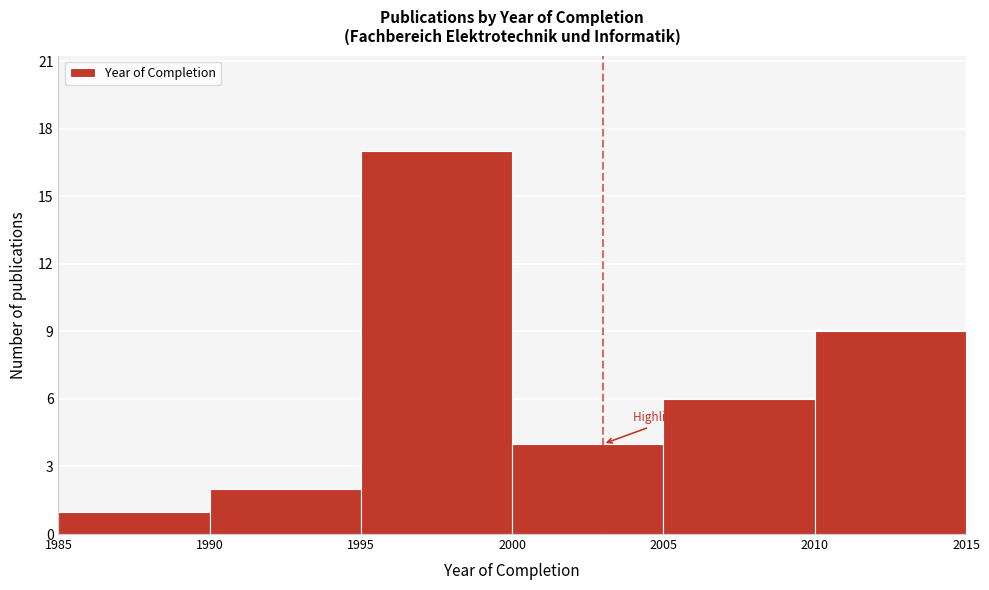

Over which range of the x-axis is the bar tallest?

1995 to 2000